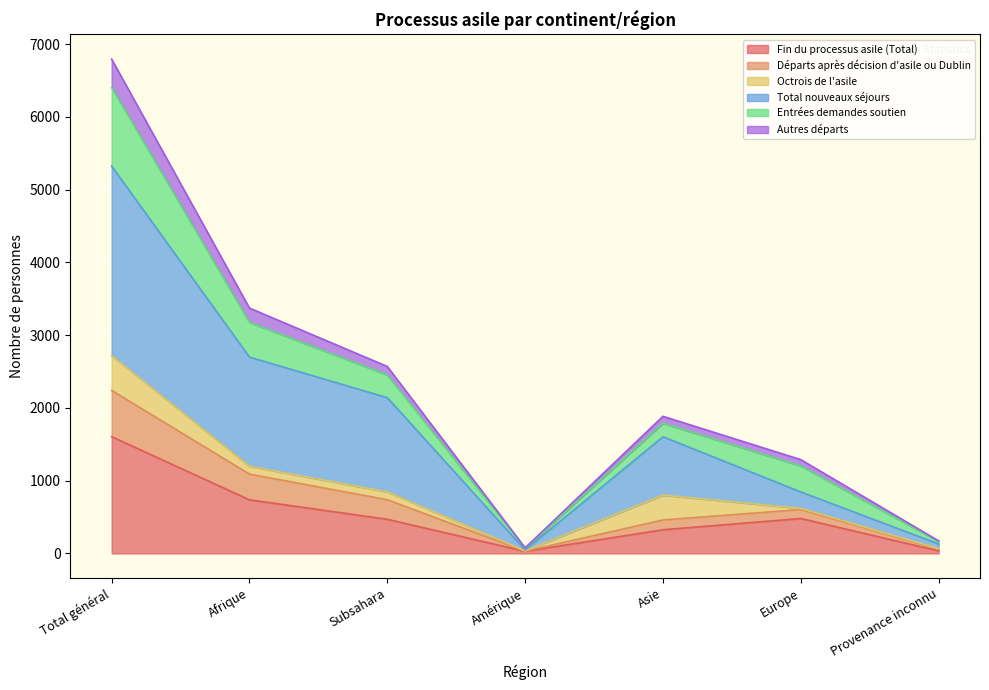

The Fin du processus asile (Total) series shows 325 at Asie. True or false?

True